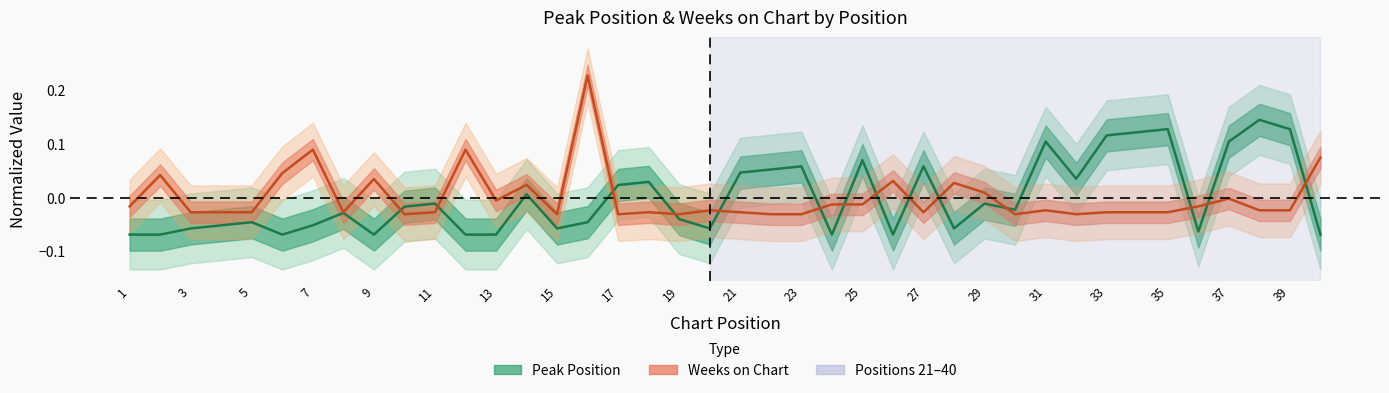

How many lines are shown in the chart?

2